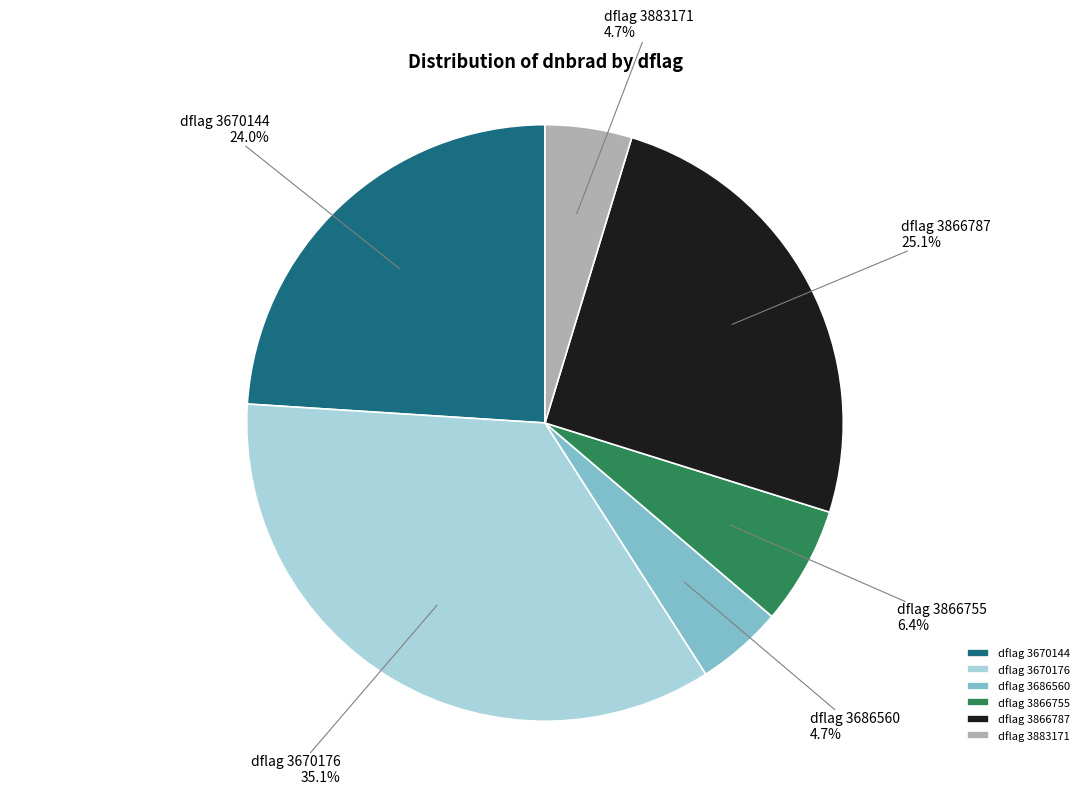

Is there a majority slice in this chart?

No